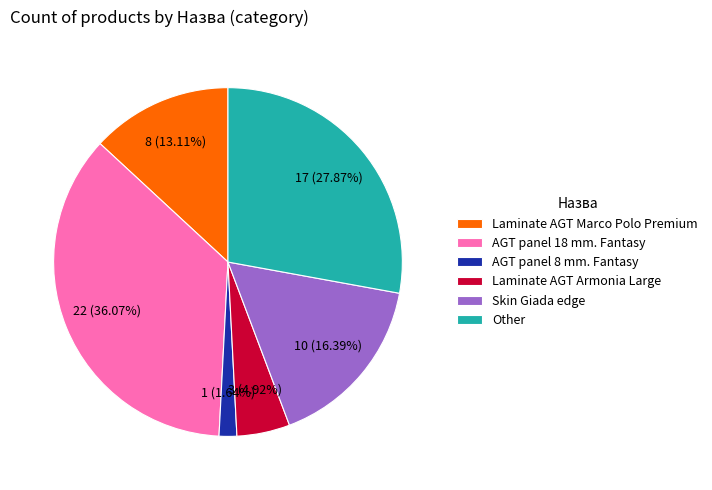

Is AGT panel 8 mm. Fantasy the majority of the pie?

No